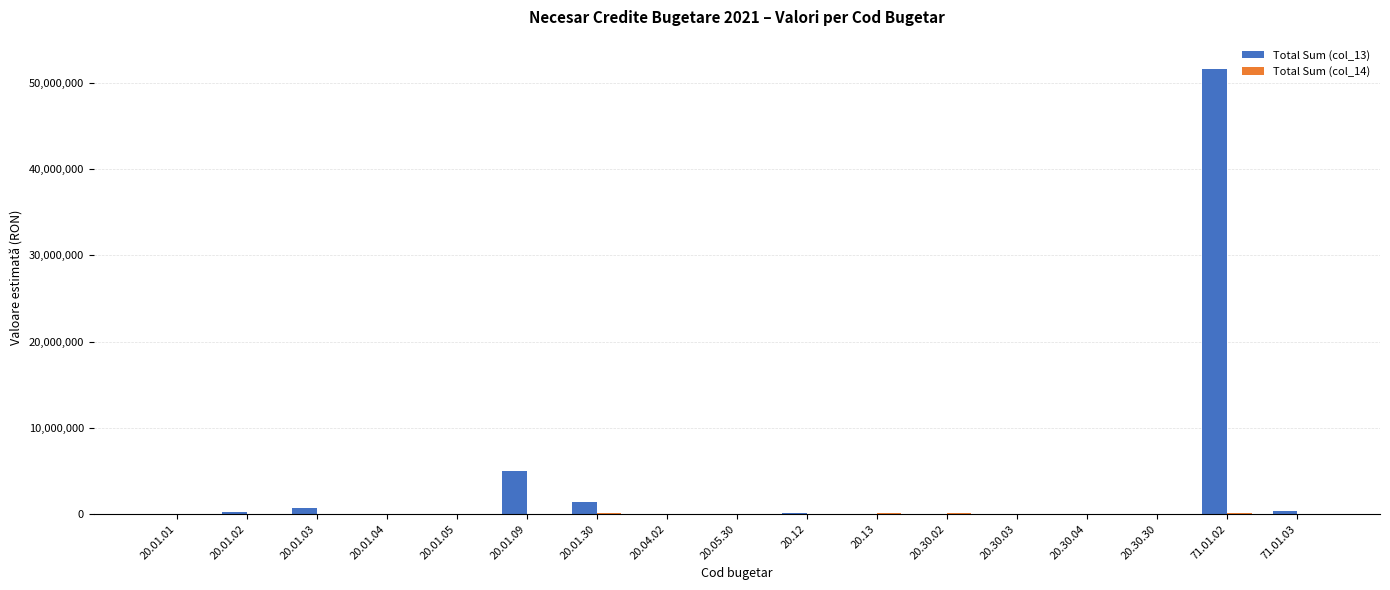

Which label corresponds to the largest value in the chart?

71.01.02